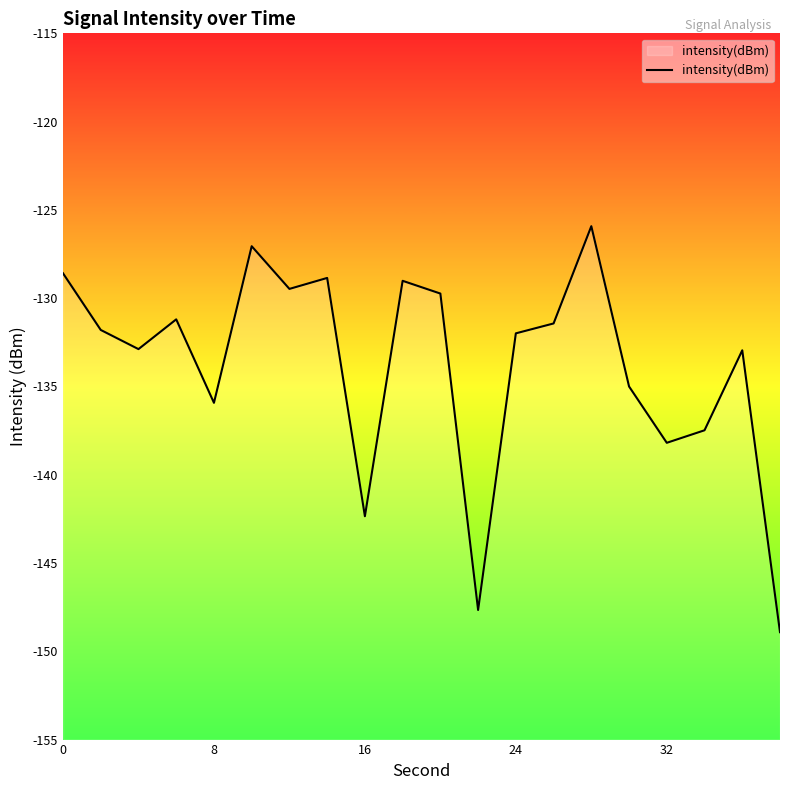

Count the number of values greater than -131.

7